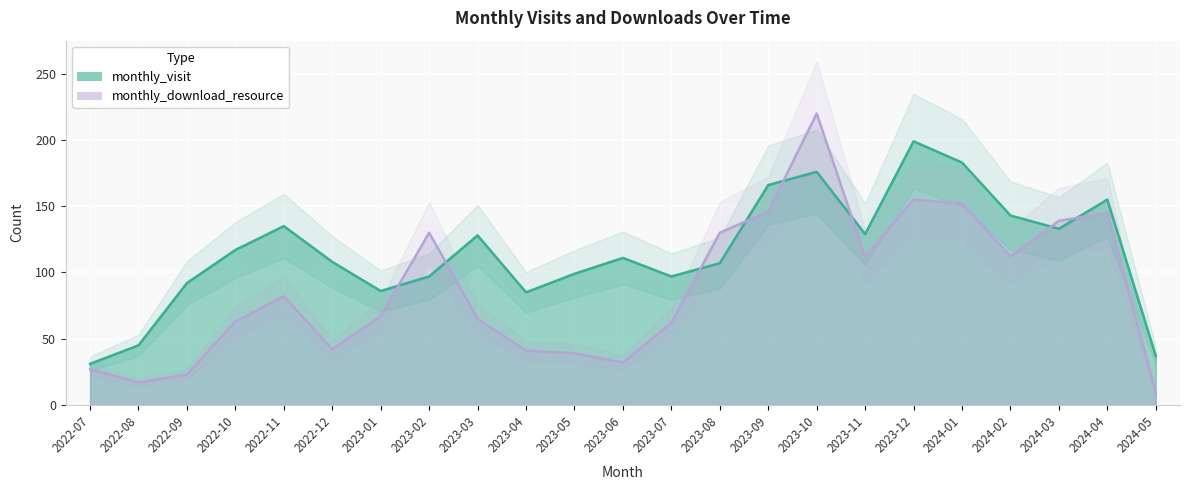

Rank the series at 2023-07 from lowest to highest value.

monthly_download_resource, monthly_visit